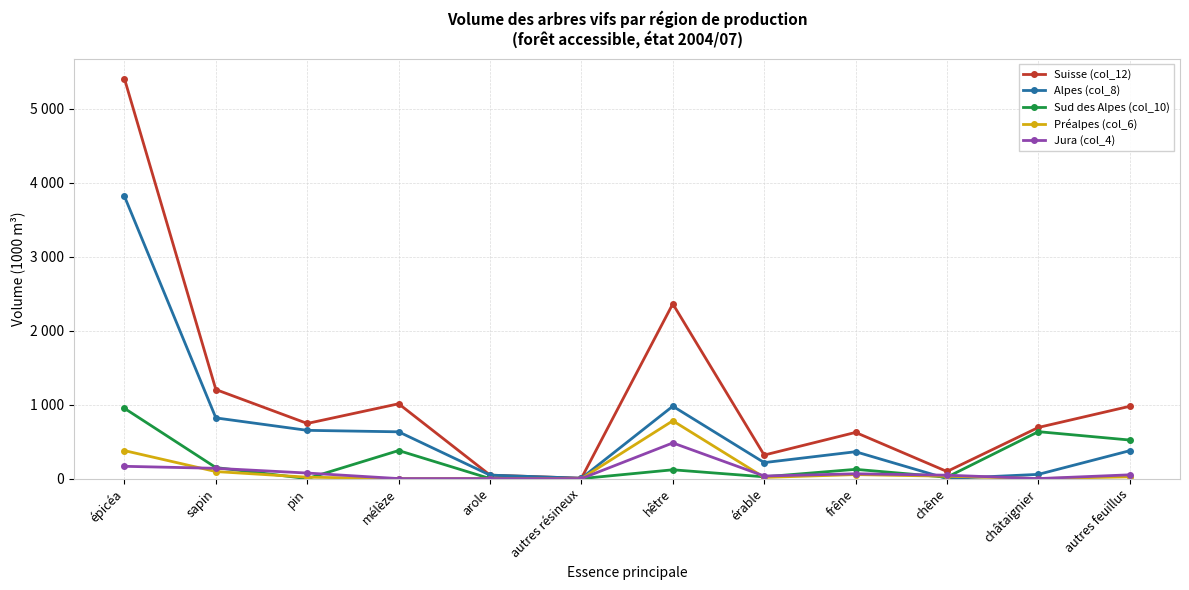

True or false: Préalpes (col_6) has a value of 1365 at hêtre.

False